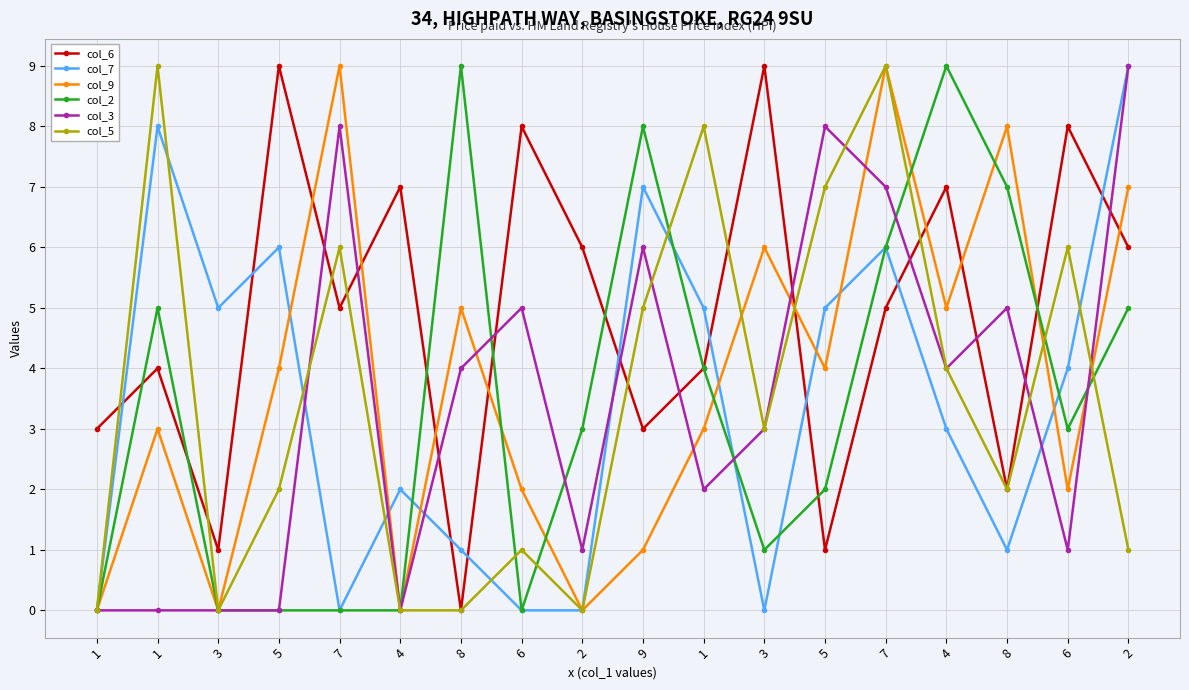

True or false: col_7 and col_5 intersect in this chart.

True